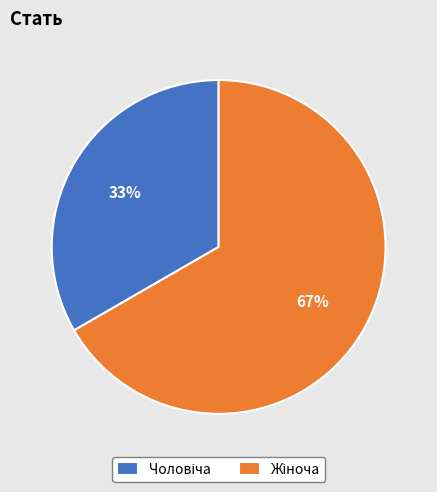

To the nearest percent, what is the average slice percentage?

50%